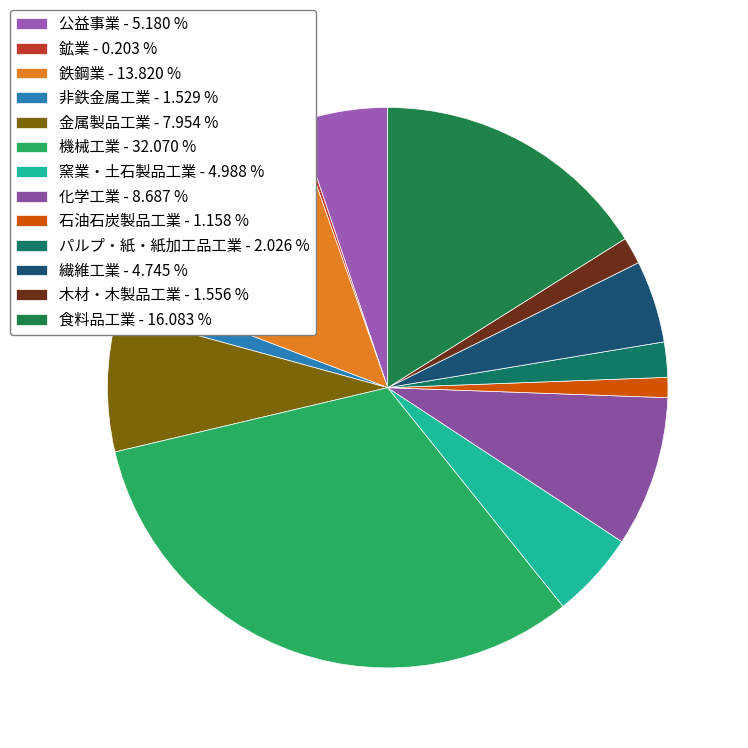

To the nearest percent, what is the average slice percentage?

8%